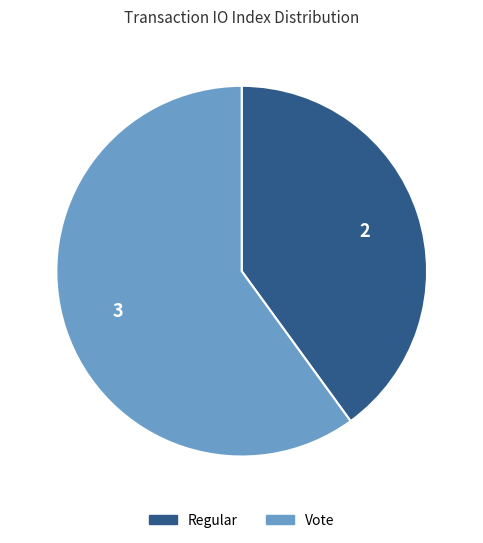

Do Vote and Regular together represent more than half of the pie?

Yes